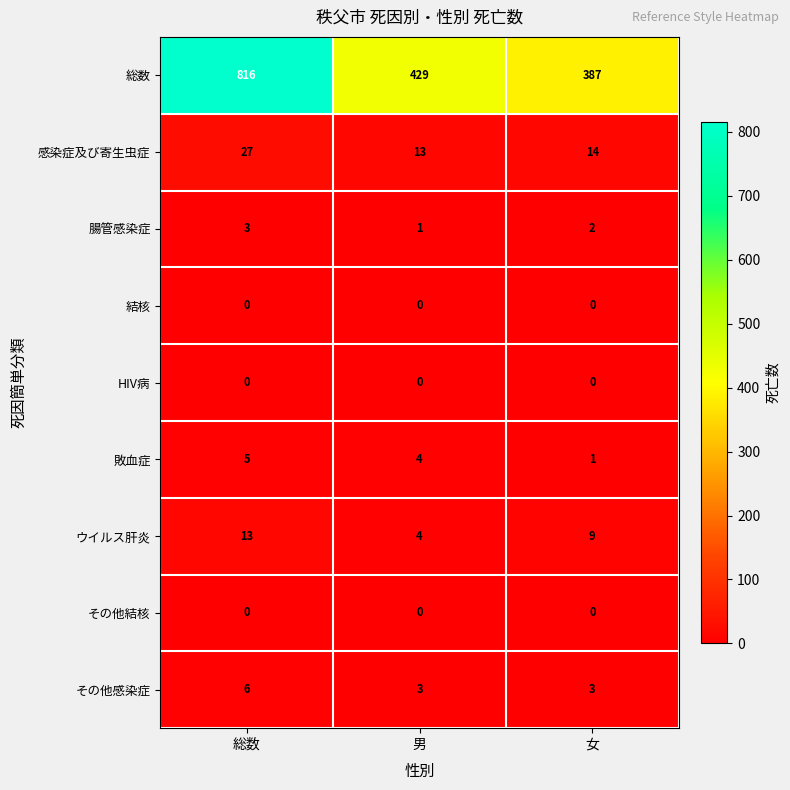

Count the 敗血症 values in the range 1 to 5.

3